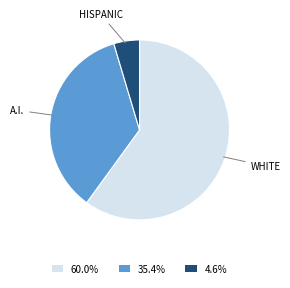

What is the ratio of the value at WHITE to the value at HISPANIC?

13.0